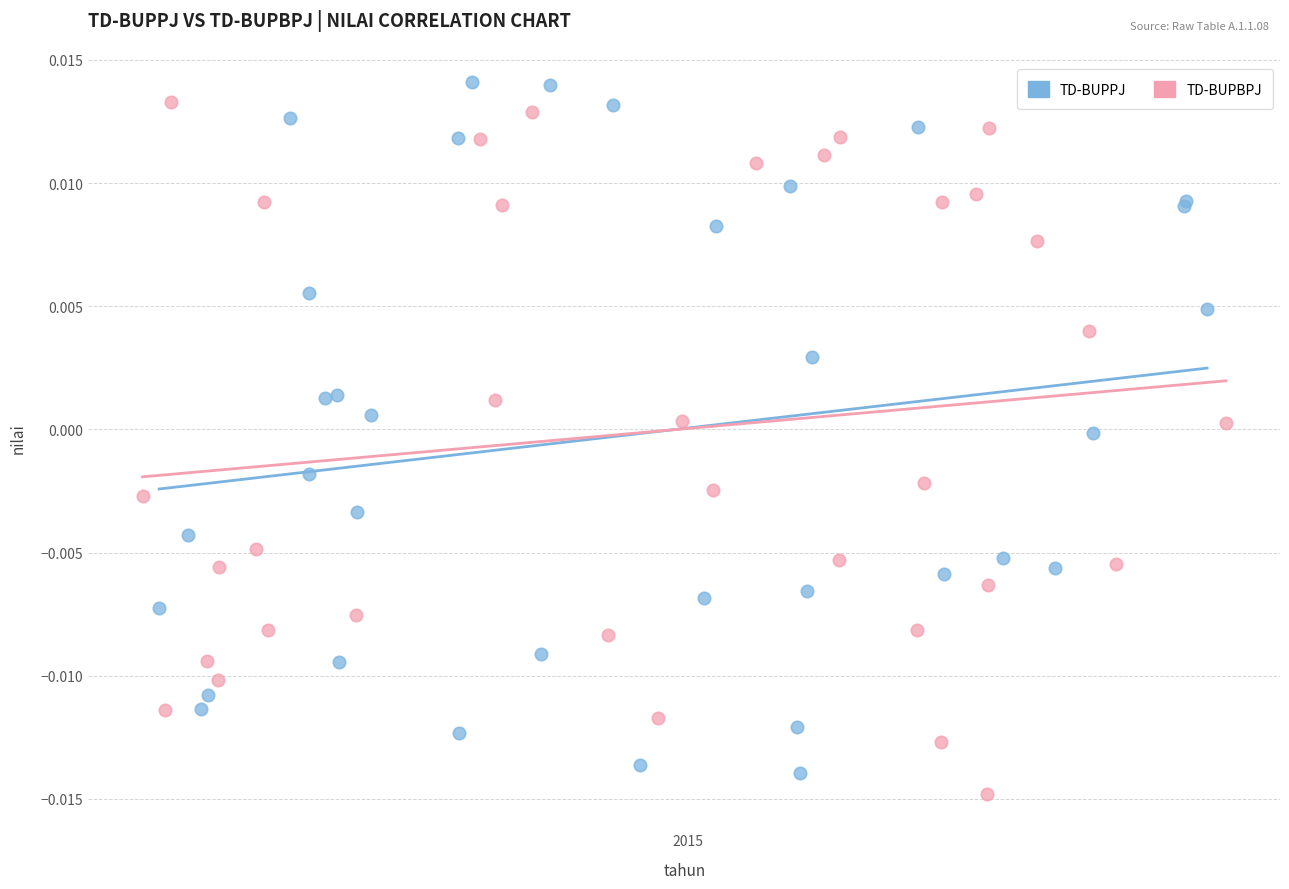

What are all the series names shown in the legend?

TD-BUPPJ, TD-BUPBPJ